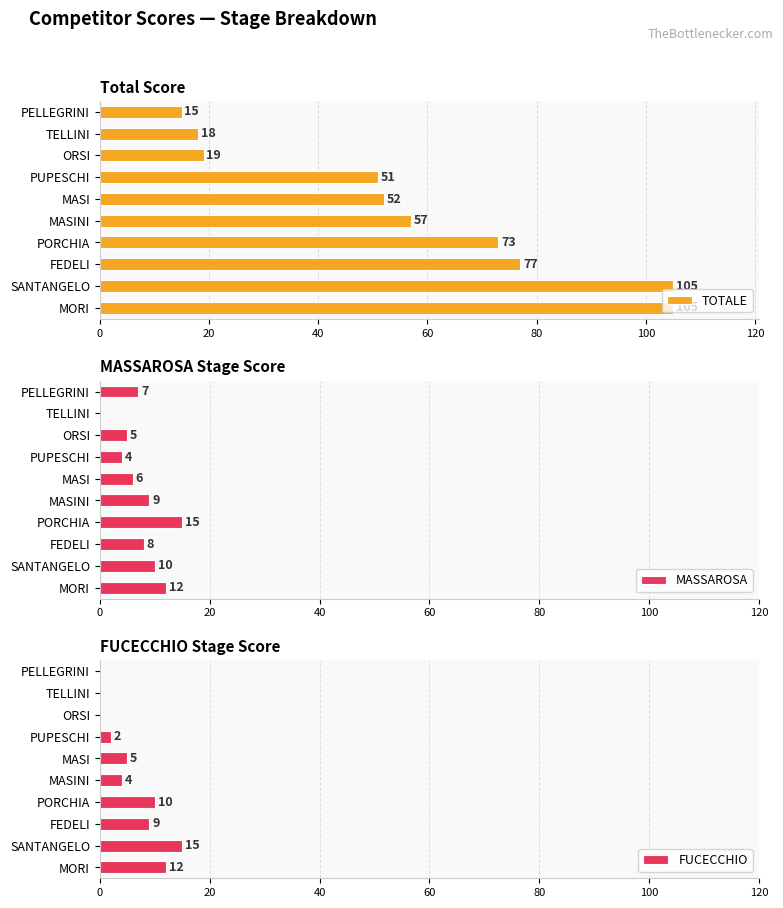

How many distinct data groups are displayed?

3